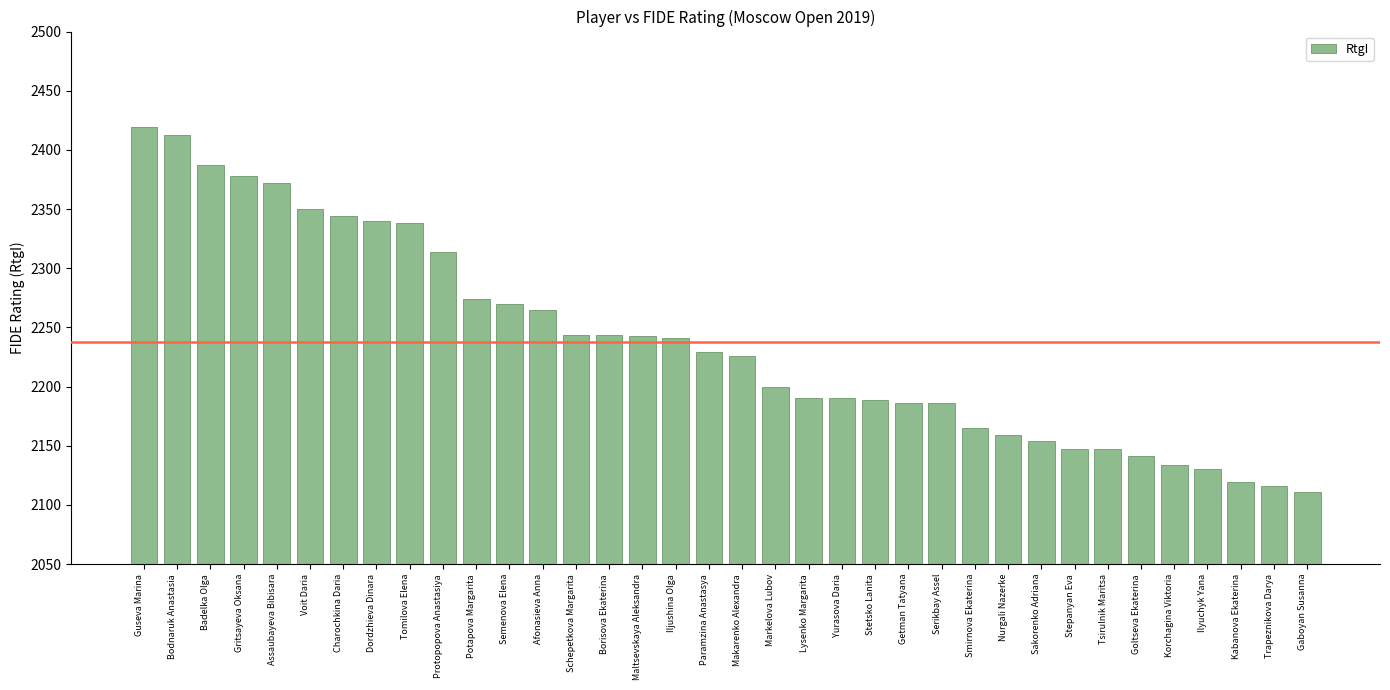

What is the smallest value displayed?

2111